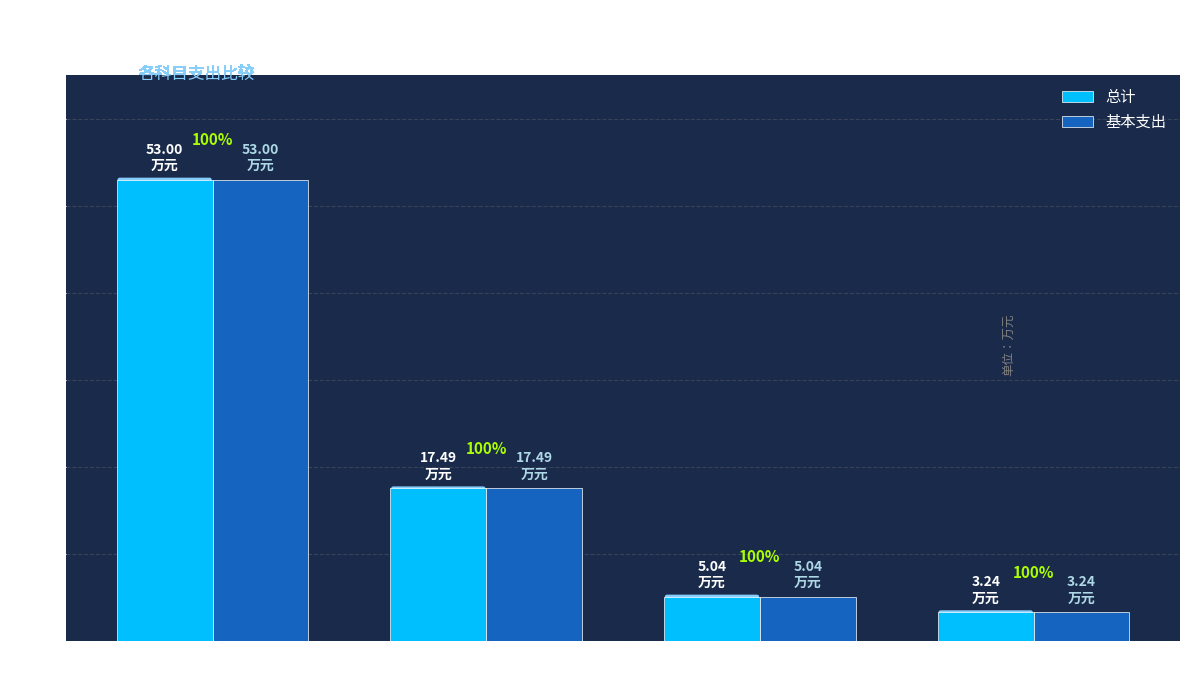

At how many categories does at least one series exceed 14?

2